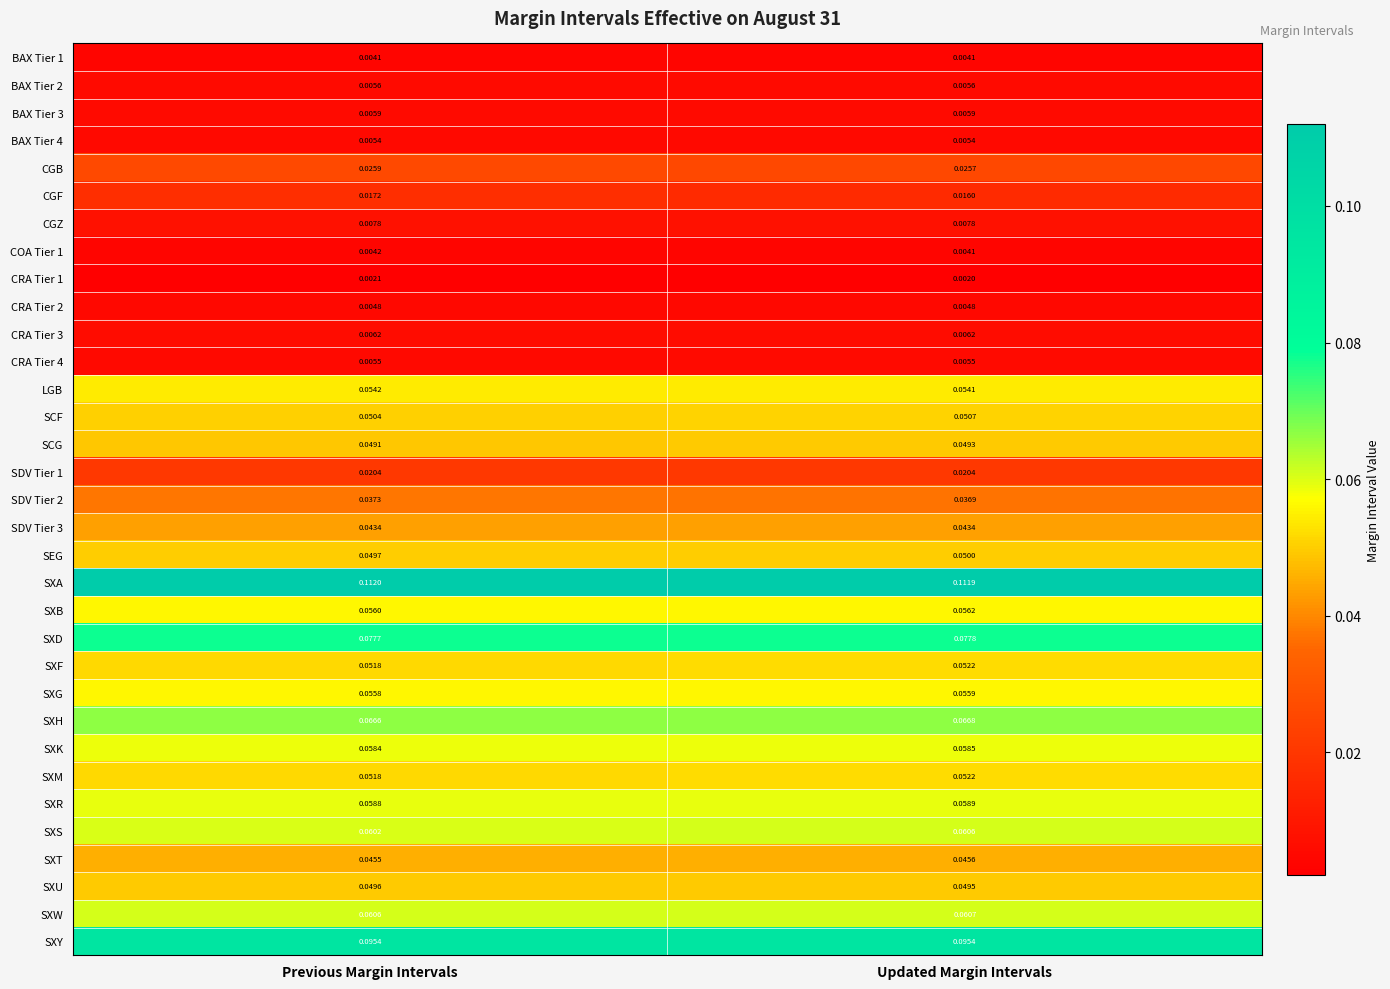

At which category does the chart reach its peak across all series?

Previous Margin Intervals